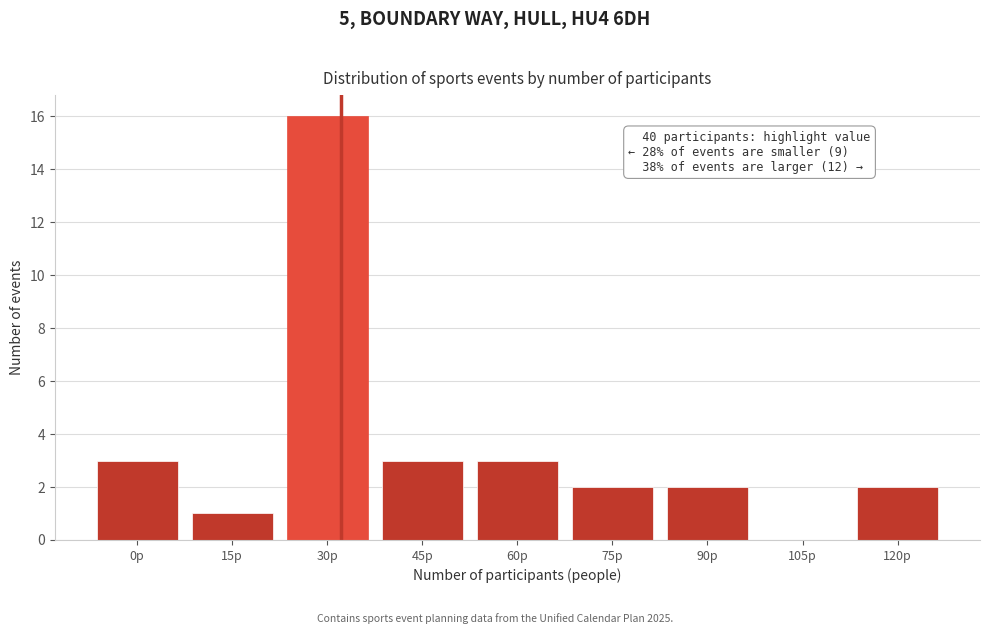

Reading left to right, what are all the values shown in this chart?

0p=3	15p=1	30p=16	45p=3	60p=3	75p=2	90p=2	105p=0	120p=2